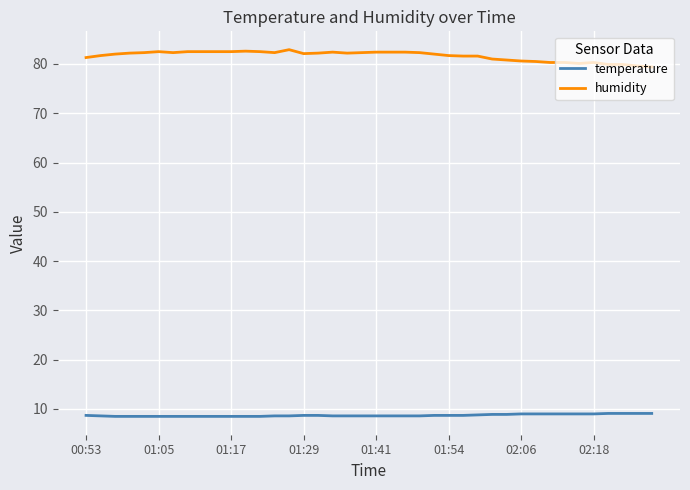

What is the highest value of the temperature series?

9.1